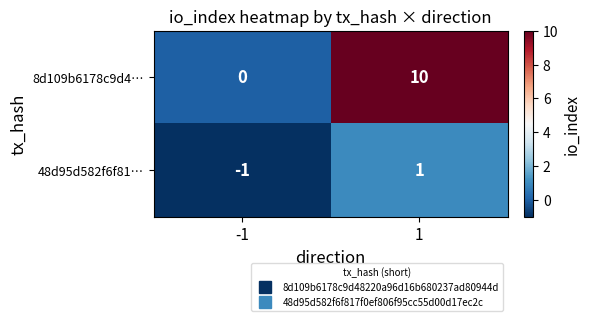

What is the smallest value displayed?

-1